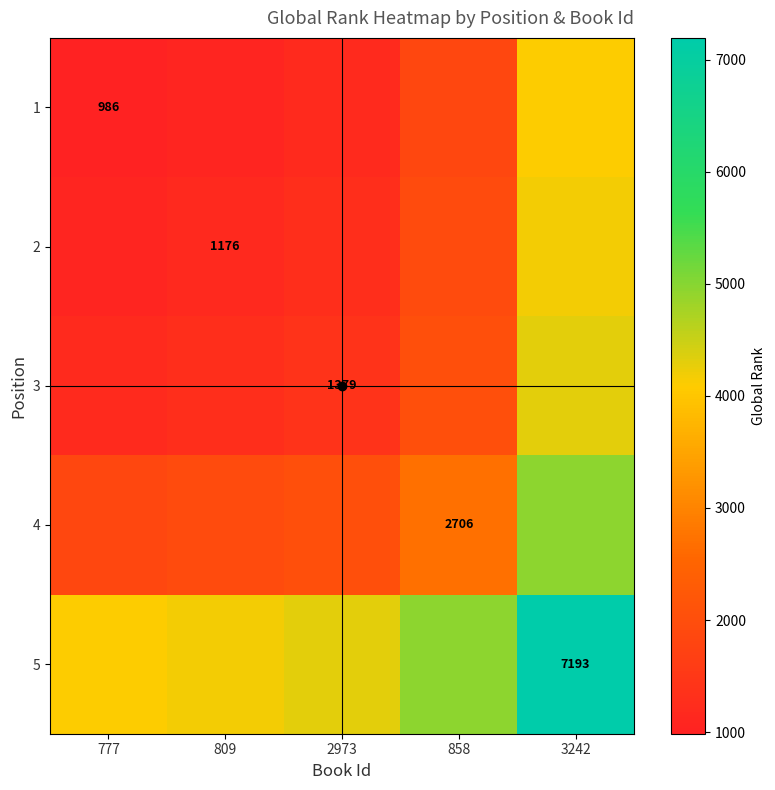

What is the difference between the 2 values at 2973 and 858?

663.5